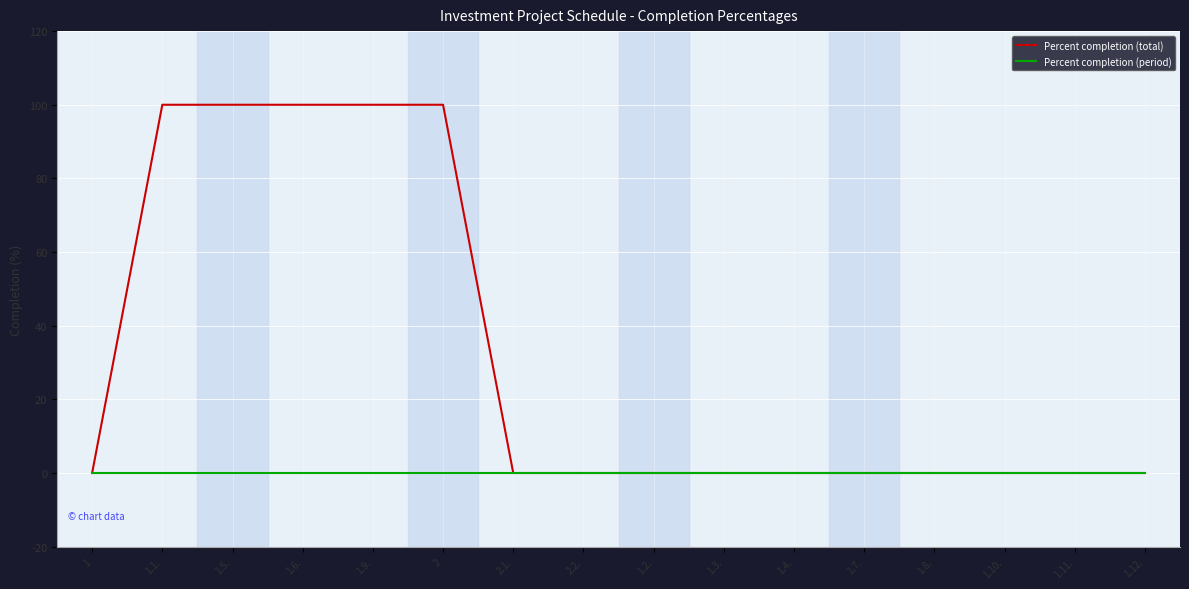

Which series has the largest range (max minus min)?

Percent completion (total)